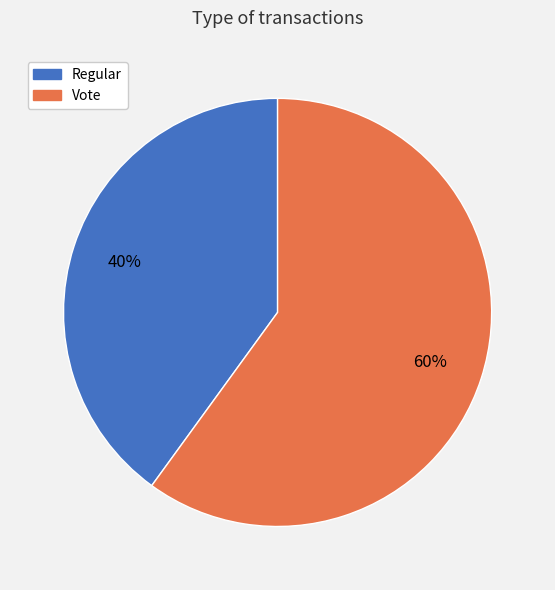

Which category accounts for the majority?

Vote